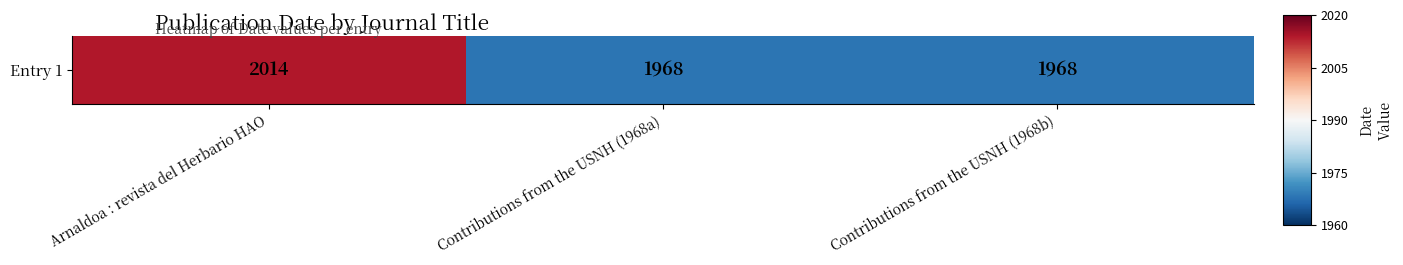

List the labels in order of value, smallest first.

Contributions from the USNH (1968a), Contributions from the USNH (1968b), Arnaldoa : revista del Herbario HAO